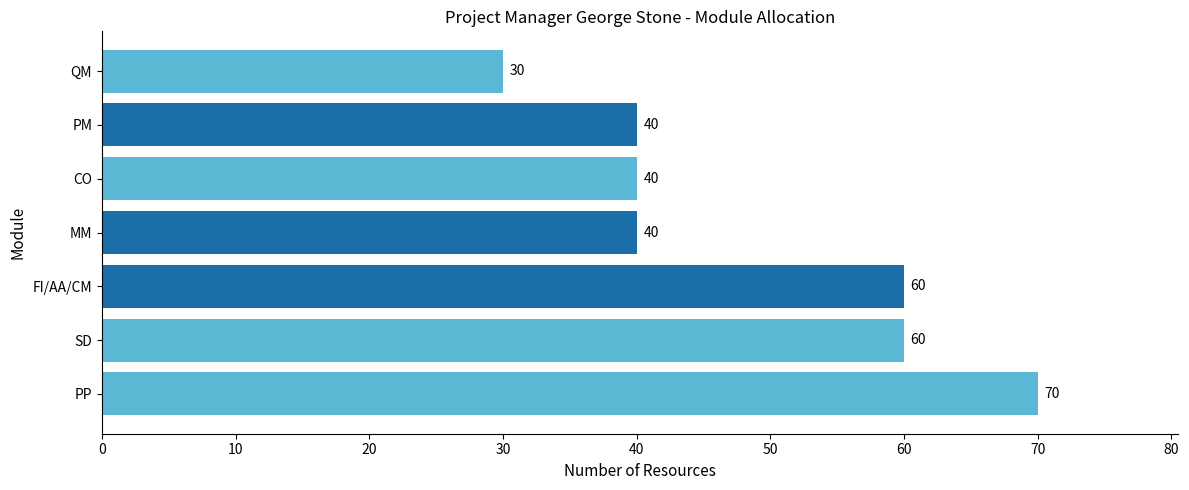

What is the change in value from SD to QM?

-30